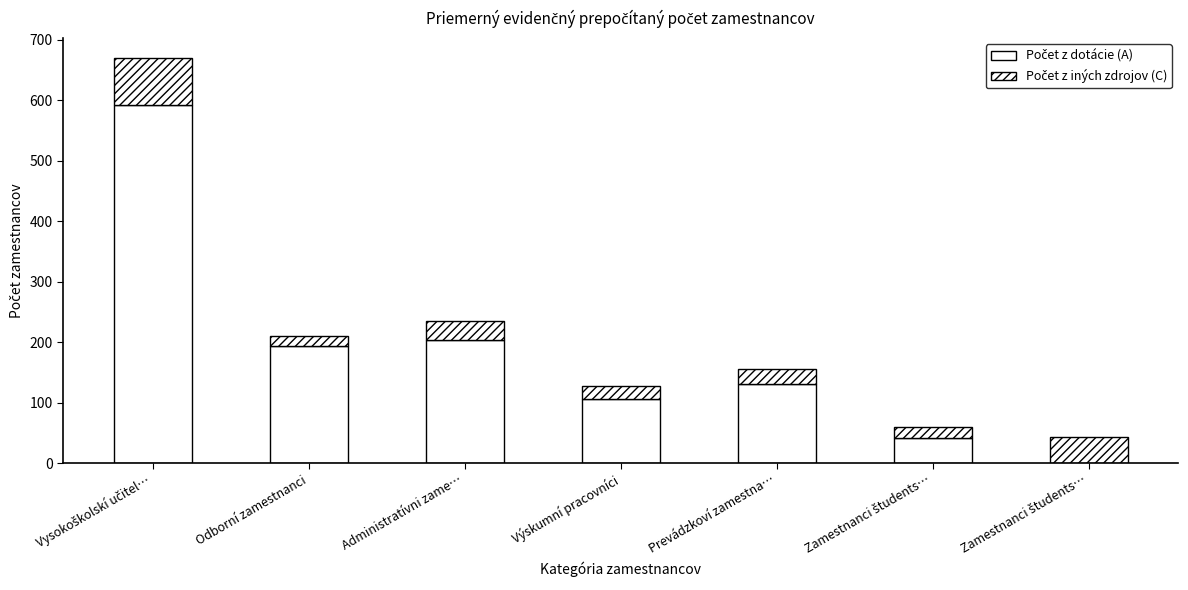

Does the chart contain stacked bars?

Yes